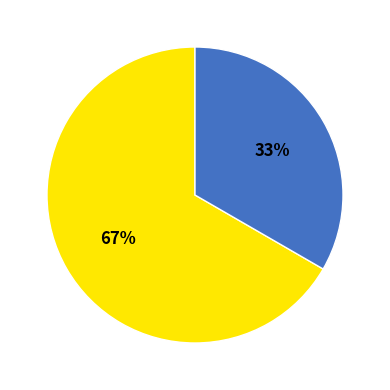

To the nearest percent, what is the average slice percentage?

50%